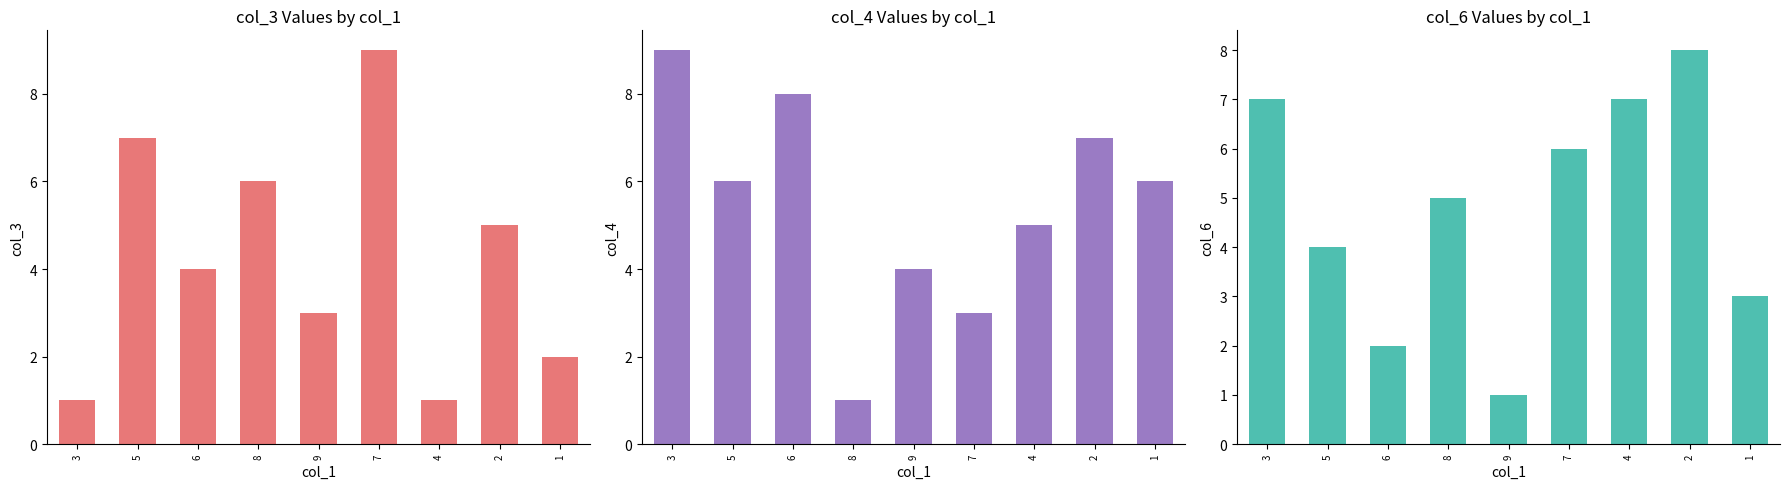

How many bars are there in each group?

3